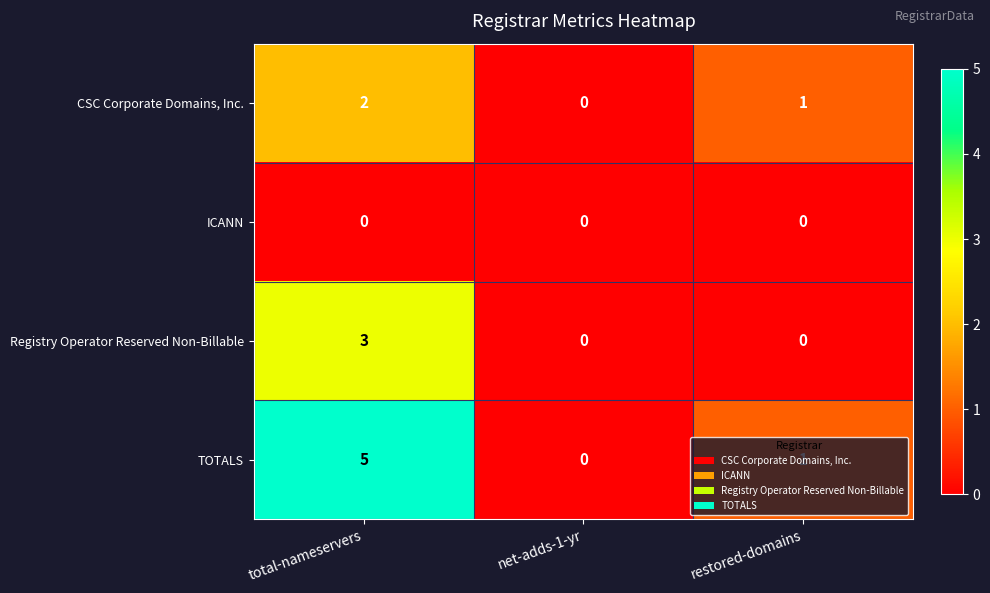

List the series in order of their peak value, lowest first.

ICANN, CSC Corporate Domains, Inc., Registry Operator Reserved Non-Billable, TOTALS